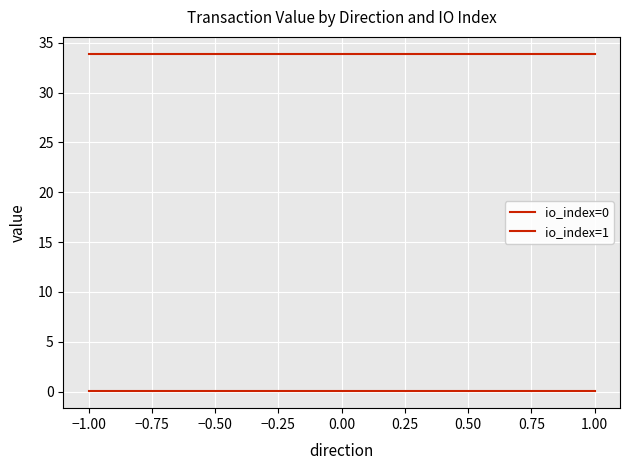

Which series has the largest range (max minus min)?

io_index=0